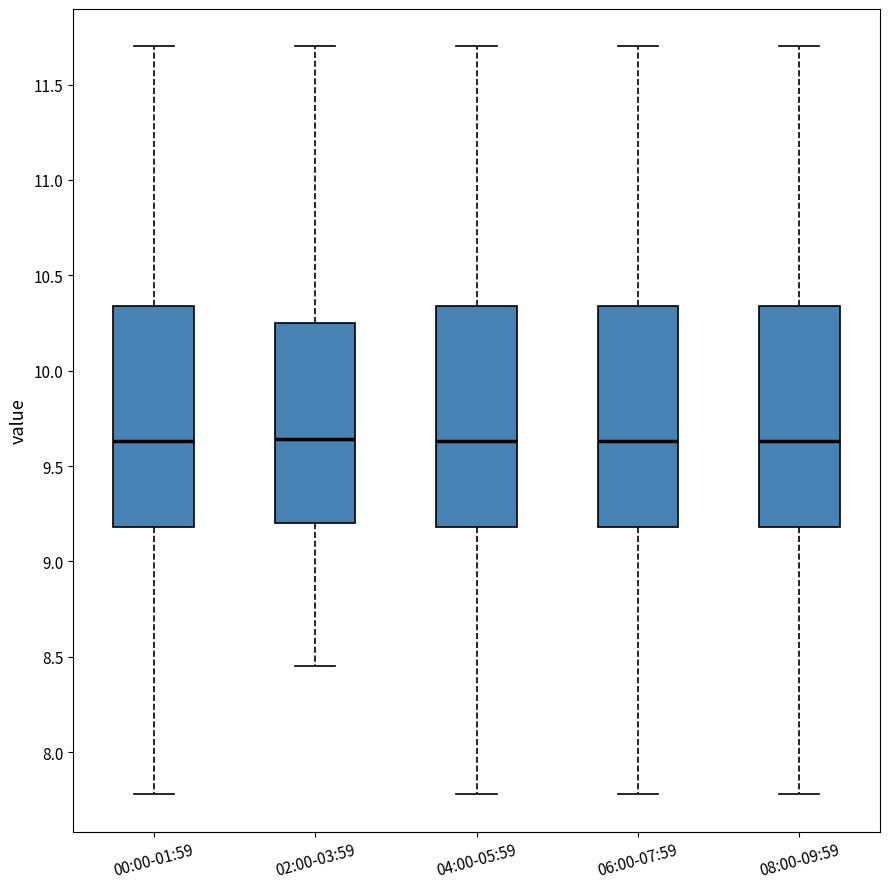

Reading left to right, read every box against the y-axis: the position of its median line, the range the box covers, and the ends of its whiskers. The values are not printed on the chart, so give them approximately, as read against the axis.

00:00-01:59: median 9.65, box 9.20 to 10.35, whiskers 7.80 to 11.70
02:00-03:59: median 9.65, box 9.20 to 10.25, whiskers 8.45 to 11.70
04:00-05:59: median 9.65, box 9.20 to 10.35, whiskers 7.80 to 11.70
06:00-07:59: median 9.65, box 9.20 to 10.35, whiskers 7.80 to 11.70
08:00-09:59: median 9.65, box 9.20 to 10.35, whiskers 7.80 to 11.70